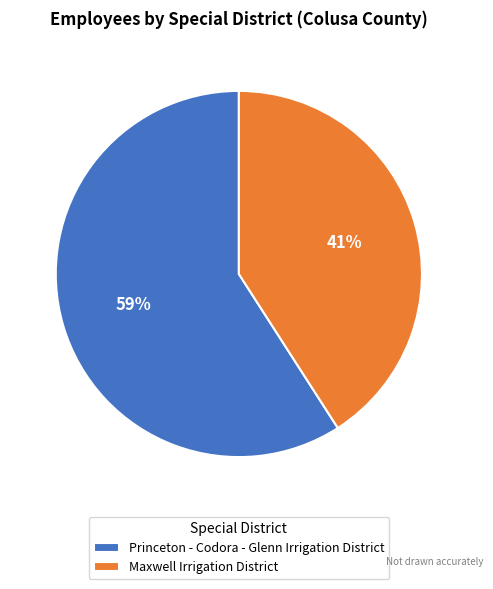

What percentage is the Maxwell Irrigation District slice, to the nearest percent?

41%